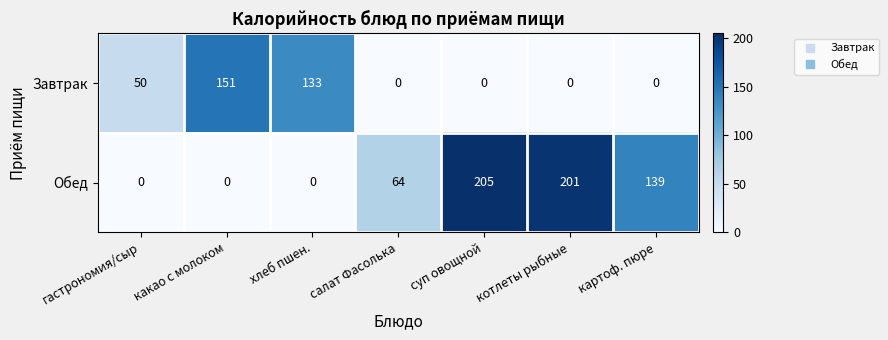

At how many categories does at least one series exceed 42?

7